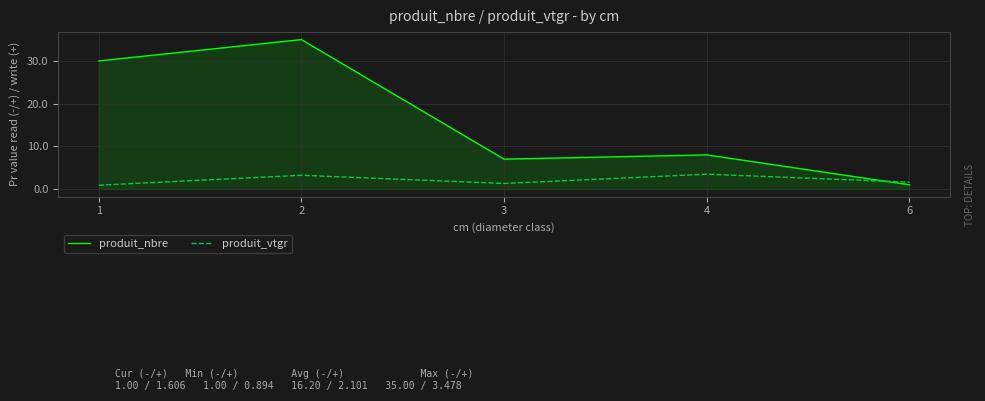

True or false: produit_vtgr and produit_nbre cross at least once.

True